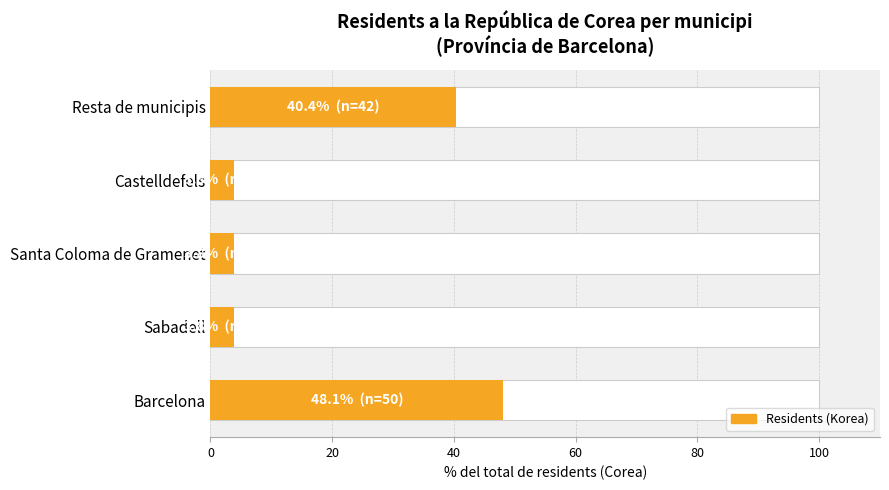

Count the number of data series in this chart.

1